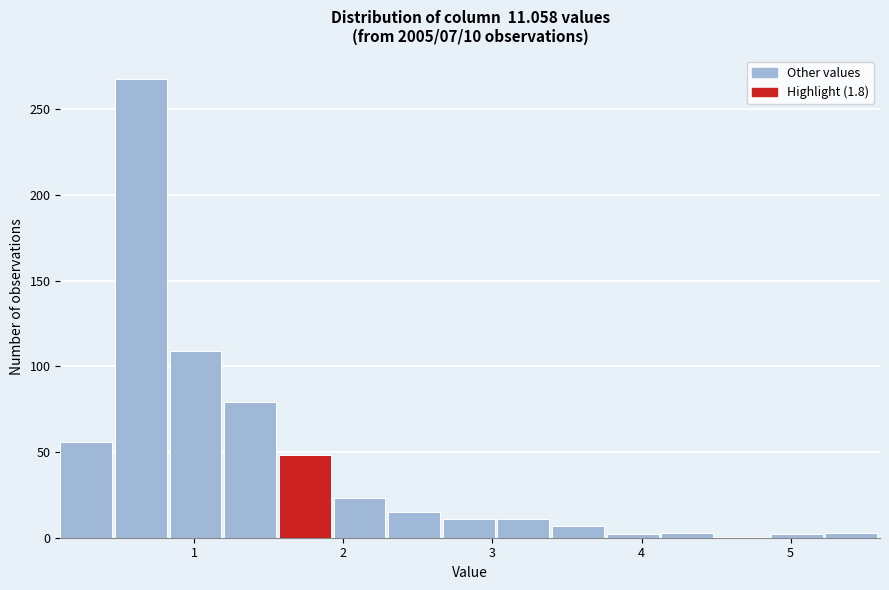

Read against the x-axis, roughly where is the centre of the tallest bar?

0.6